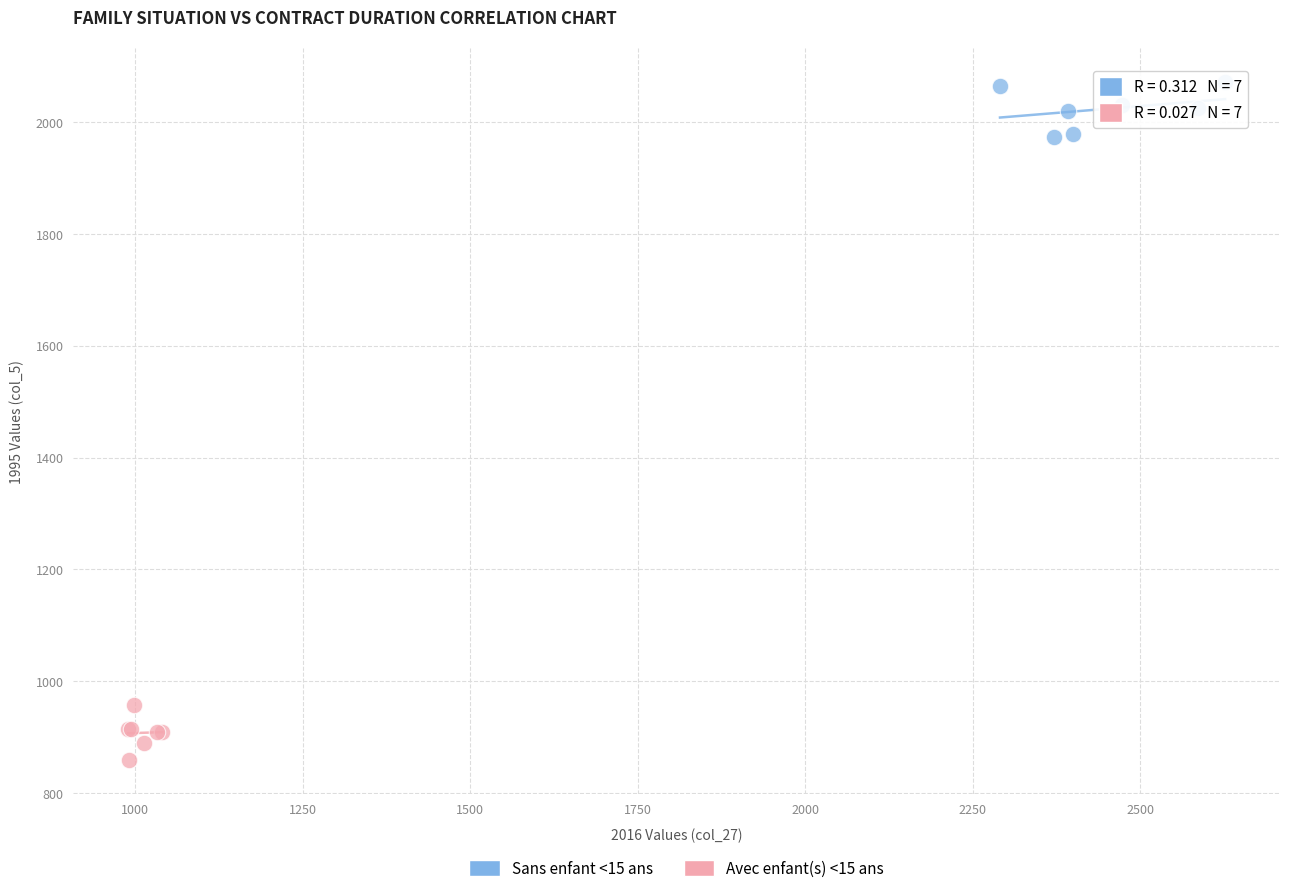

Which series reaches the minimum Y coordinate?

Avec enfant(s) <15 ans